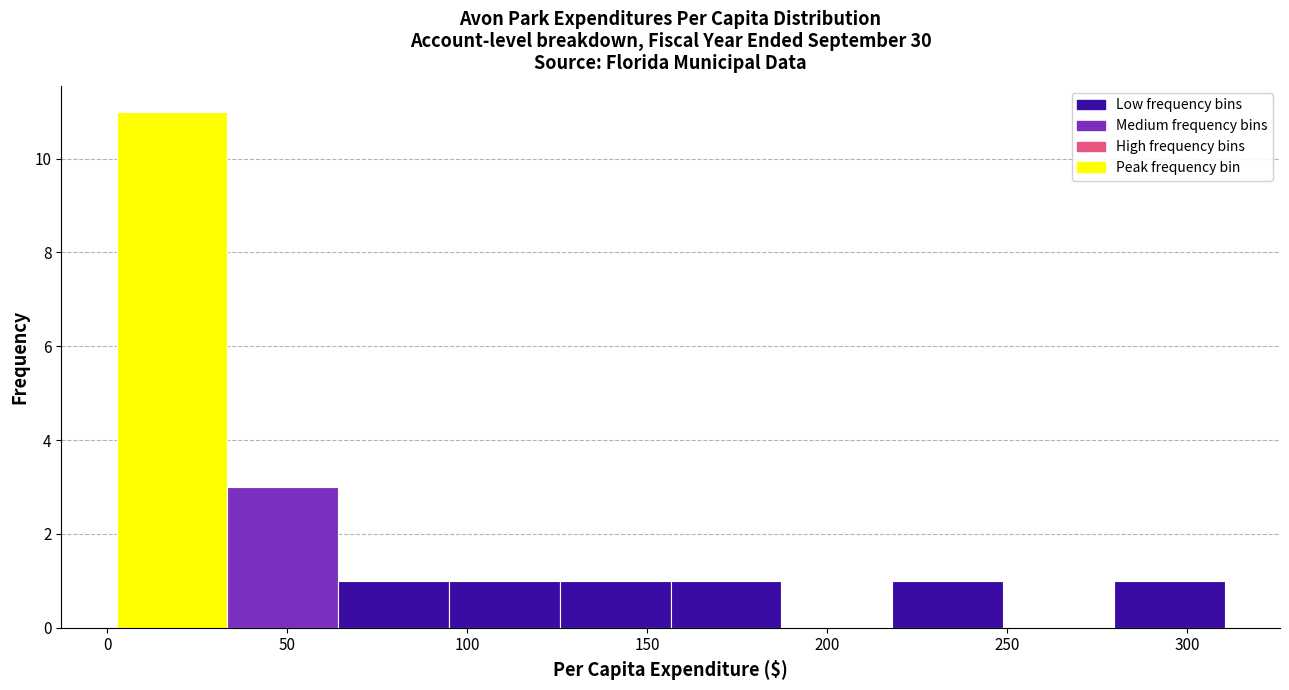

Reading left to right, transcribe this chart: for each bar, give the range it covers on the x-axis and its height. Neither the bar edges nor the heights are printed on the chart, so give them approximately, as read against the axes.

5 to 35: 11
35 to 65: 3
65 to 95: 1
95 to 125: 1
125 to 155: 1
155 to 185: 1
185 to 220: 0
220 to 250: 1
250 to 280: 0
280 to 310: 1